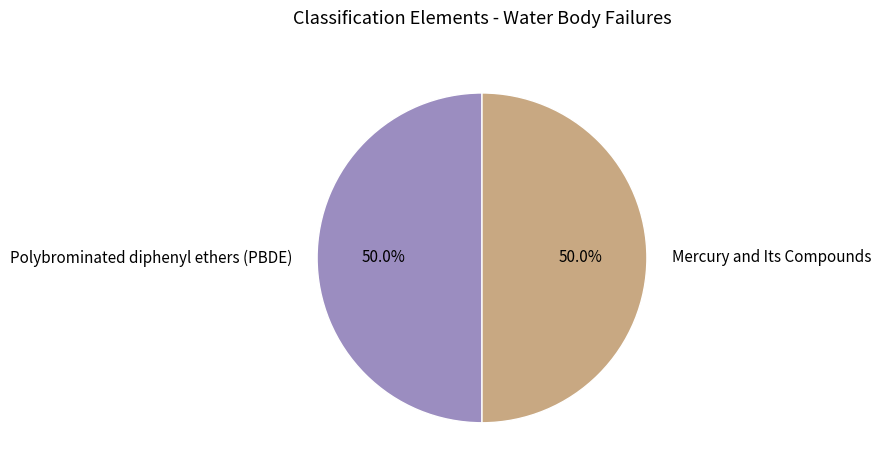

True or false: Mercury and Its Compounds accounts for 50% of the total.

True